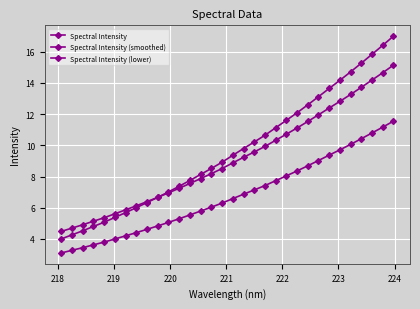

How many categories are shown in the chart?

32